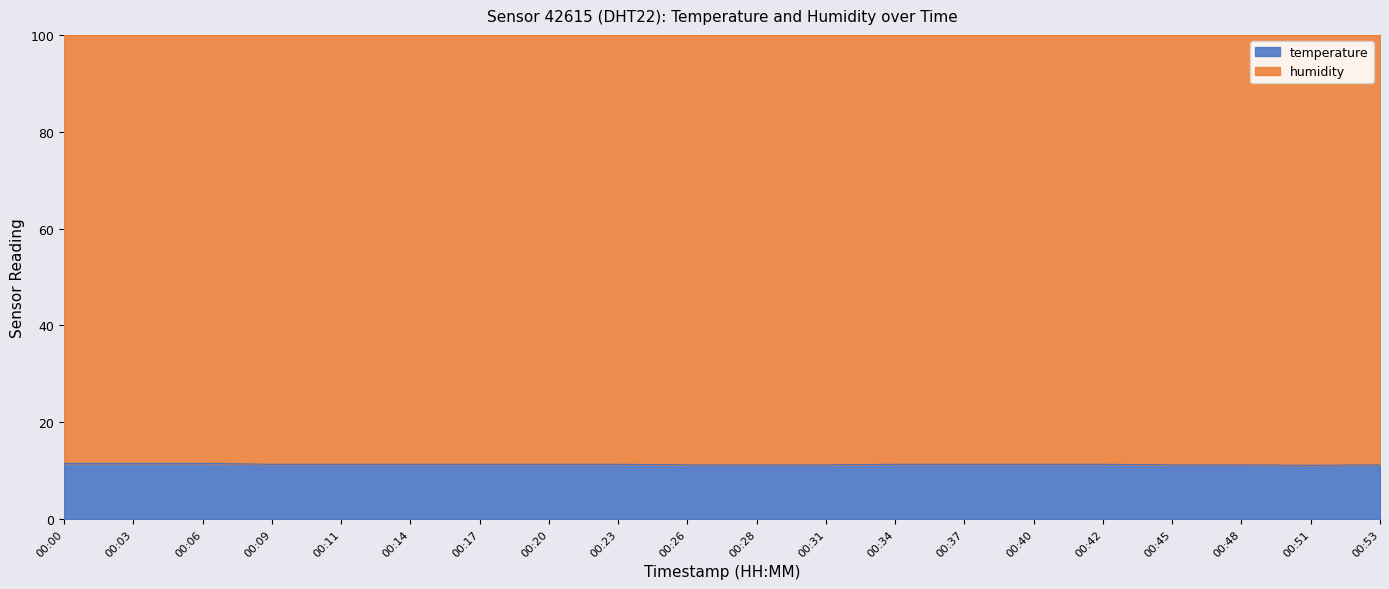

The chart shows a value of 3.9 at 00:48. True or false?

False